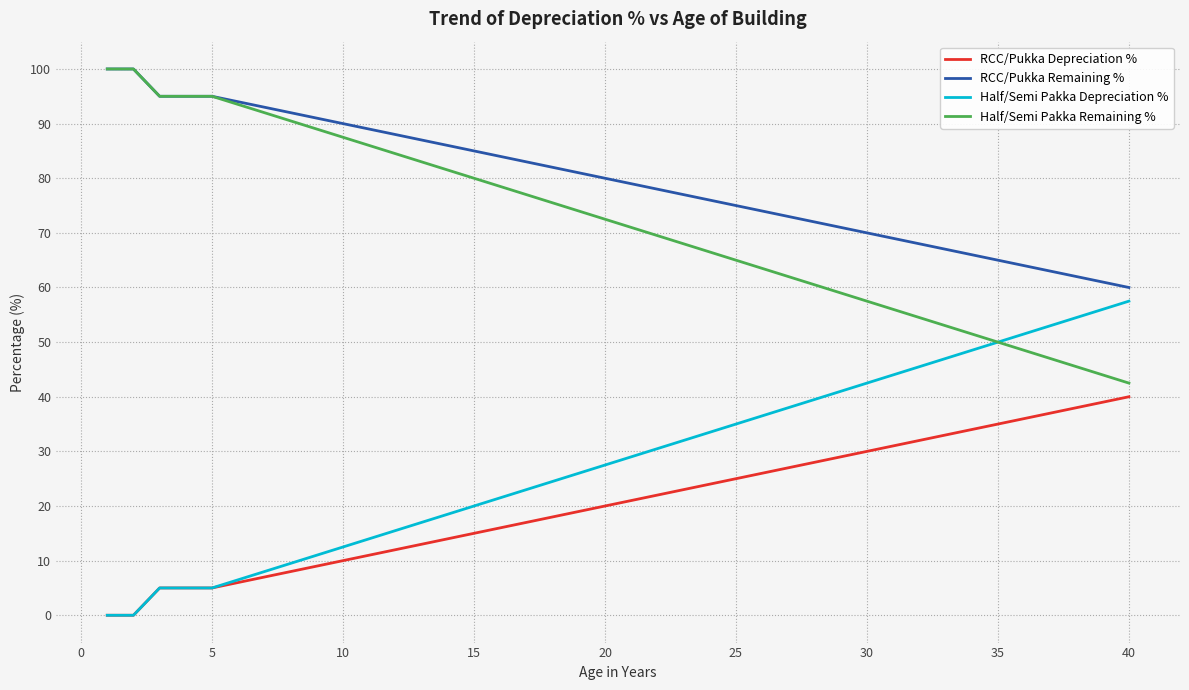

Which series has the largest total across all categories?

RCC/Pukka Remaining %